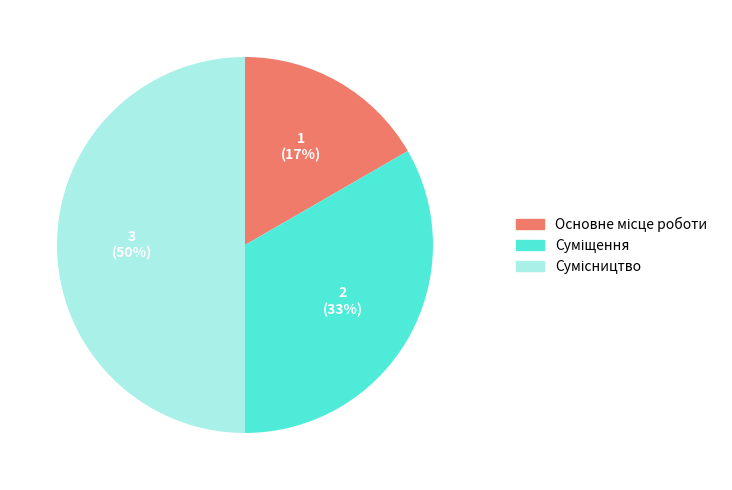

How many slices are in this pie chart?

3